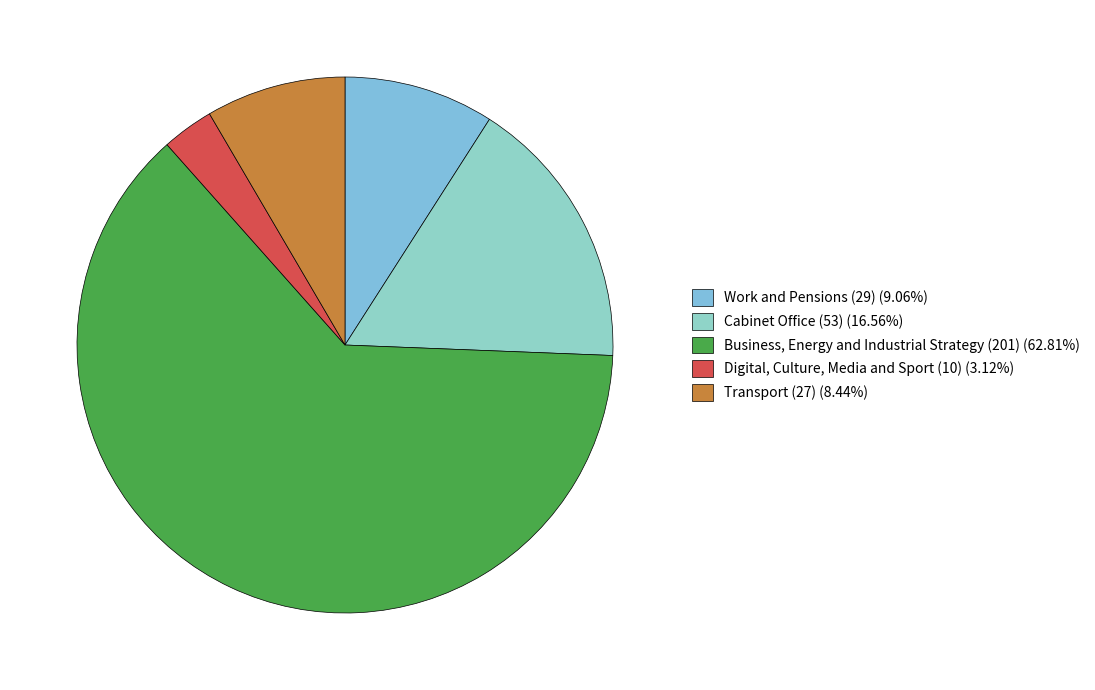

Is it true that Work and Pensions (29) is 17% of the pie?

False